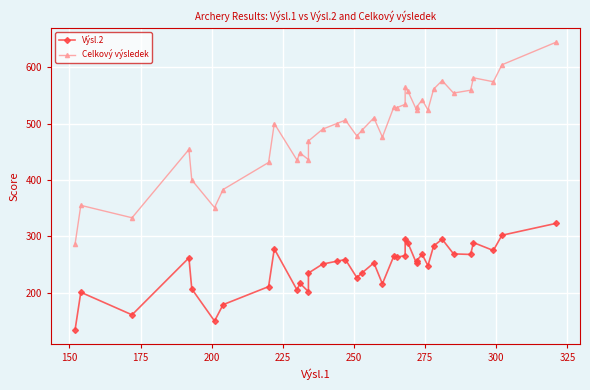

Reading right to left, extract all data points from this chart.

Výsl.2: 323	302	275	289	268	269	295	283	248	268	257	252	288	296	266	263	265	216	253	236	227	259	256	251	235	202	217	205	278	211	179	150	207	262	161	201	135
Celkový výsledek: 644	604	574	581	559	554	576	561	524	542	529	524	557	564	534	528	529	476	510	489	478	506	500	490	469	436	448	435	500	431	383	351	400	454	333	355	287